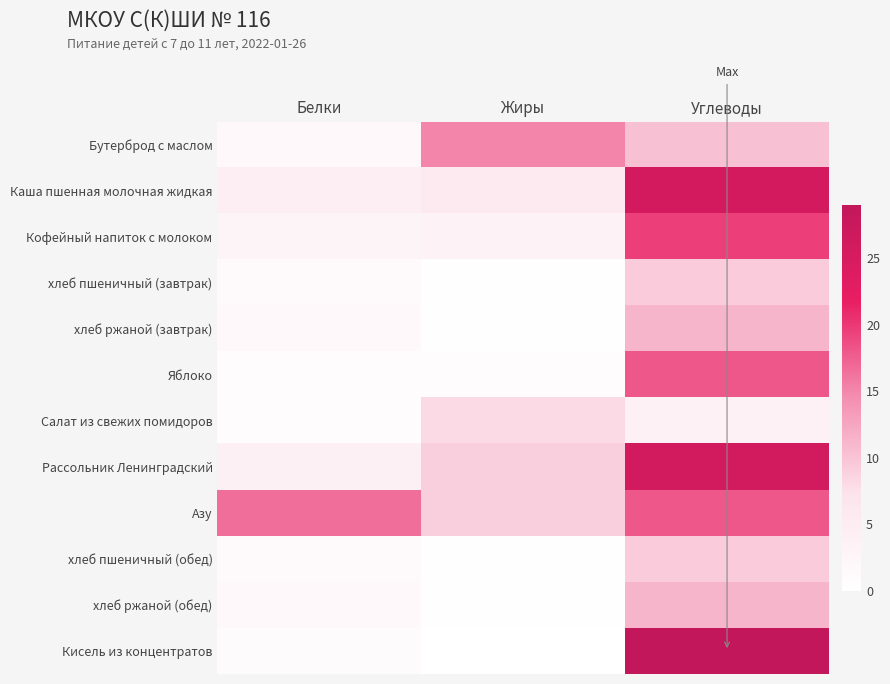

Reading left to right, extract all data points from this chart.

Бутерброд с маслом: Белки=1.7	Жиры=15.1	Углеводы=10.3
Каша пшенная молочная жидкая: Белки=4.5	Жиры=5.5	Углеводы=25.7
Кофейный напиток с молоком: Белки=2.8	Жиры=3.2	Углеводы=19.7
хлеб пшеничный (завтрак): Белки=1.5	Жиры=0.2	Углеводы=9.3
хлеб ржаной (завтрак): Белки=1.8	Жиры=0.2	Углеводы=11.3
Яблоко: Белки=0.8	Жиры=0.8	Углеводы=18.1
Салат из свежих помидоров: Белки=0.8	Жиры=8.1	Углеводы=3.7
Рассольник Ленинградский: Белки=4.0	Жиры=9.0	Углеводы=25.9
Азу: Белки=16.6	Жиры=9.0	Углеводы=18.1
хлеб пшеничный (обед): Белки=1.5	Жиры=0.2	Углеводы=9.3
хлеб ржаной (обед): Белки=1.8	Жиры=0.2	Углеводы=11.3
Кисель из концентратов: Белки=1.0	Жиры=0.0	Углеводы=29.0